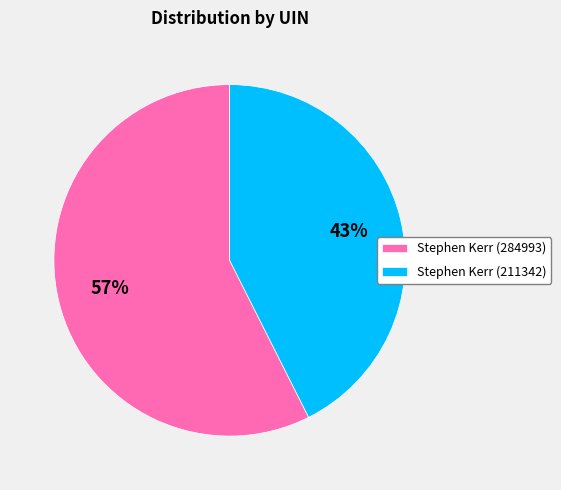

What is the largest slice in the pie chart?

Stephen Kerr (284993)